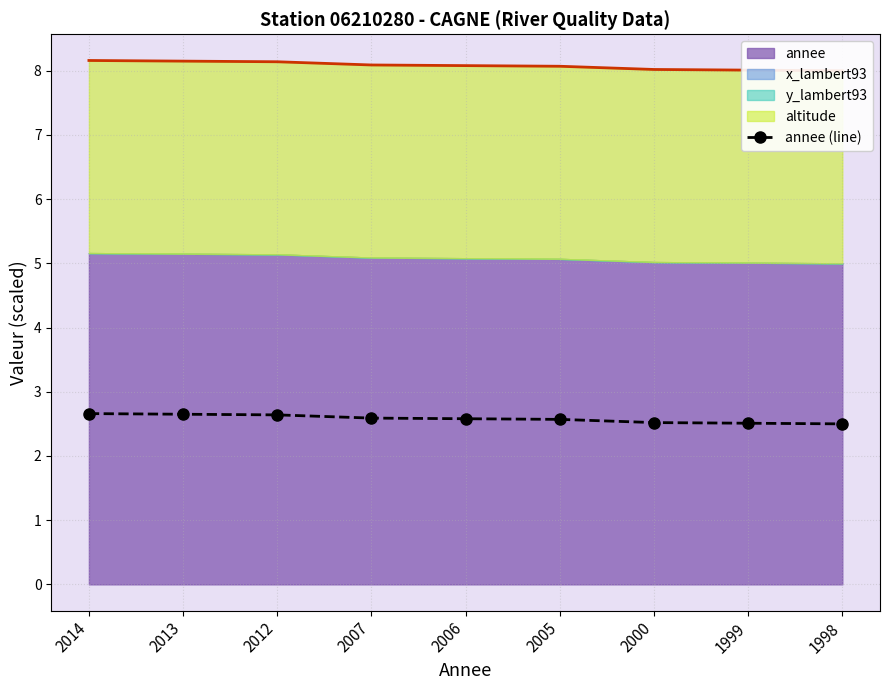

At which category does the chart reach its peak across all series?

2014